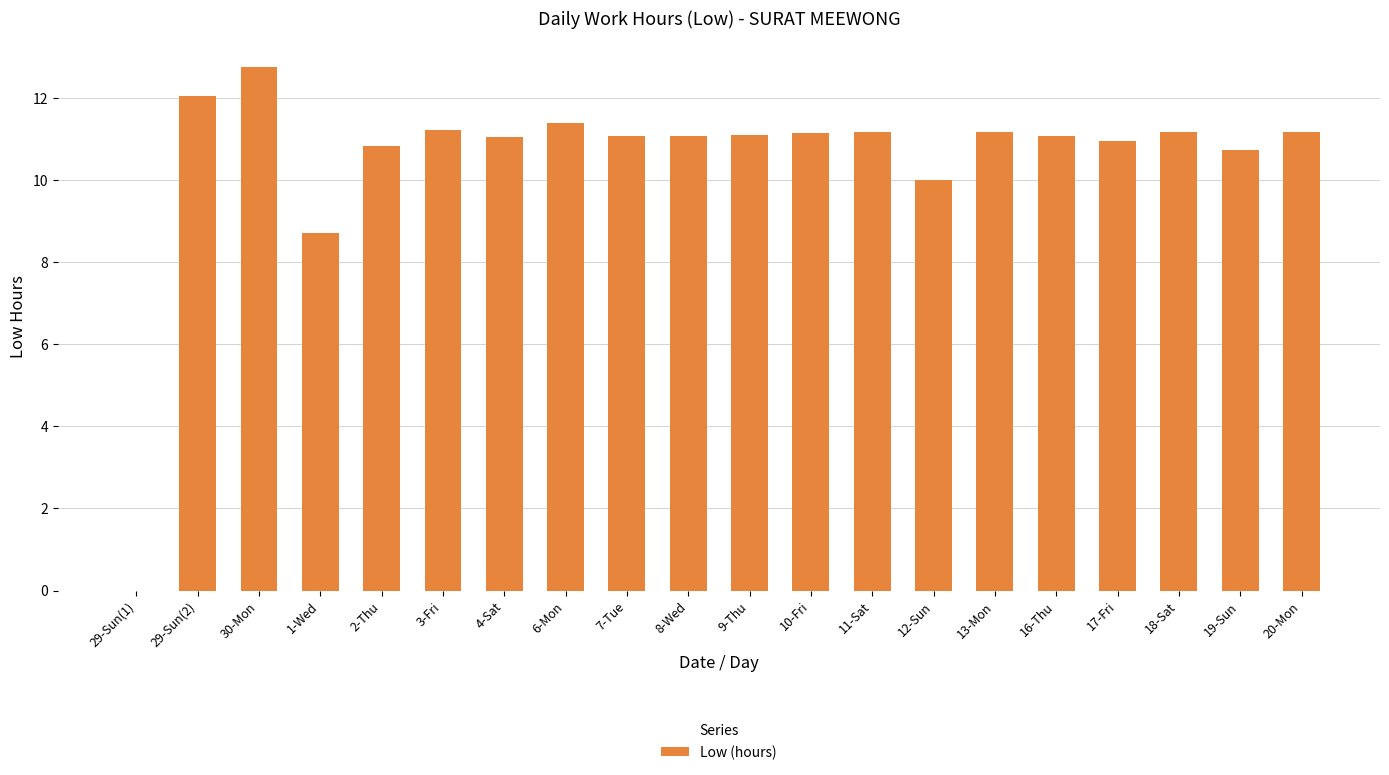

How many values are above zero?

19